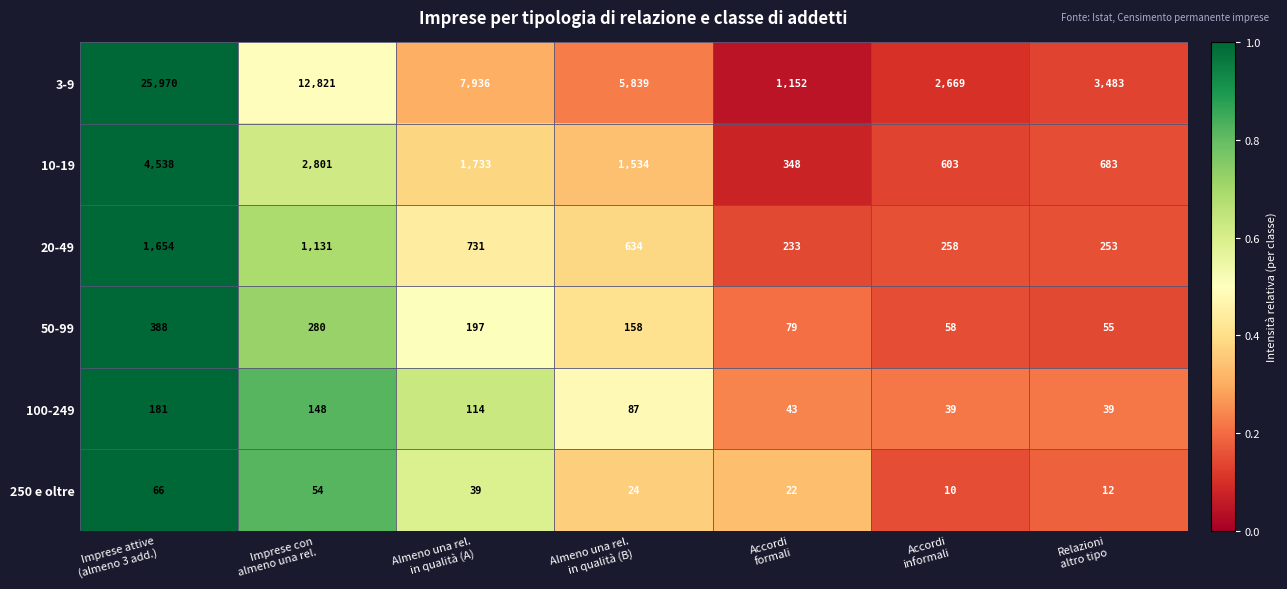

What is the sum of all 20-49 values?

4894